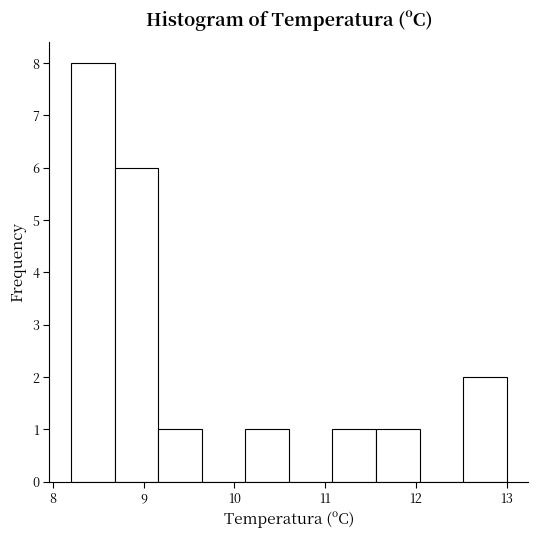

Reading left to right, transcribe this chart: for each bar, give the range it covers on the x-axis and its height. Neither the bar edges nor the heights are printed on the chart, so give them approximately, as read against the axes.

8.20 to 8.68: 8
8.68 to 9.16: 6
9.16 to 9.64: 1
9.64 to 10.12: 0
10.12 to 10.60: 1
10.60 to 11.08: 0
11.08 to 11.56: 1
11.56 to 12.04: 1
12.04 to 12.52: 0
12.52 to 13.00: 2